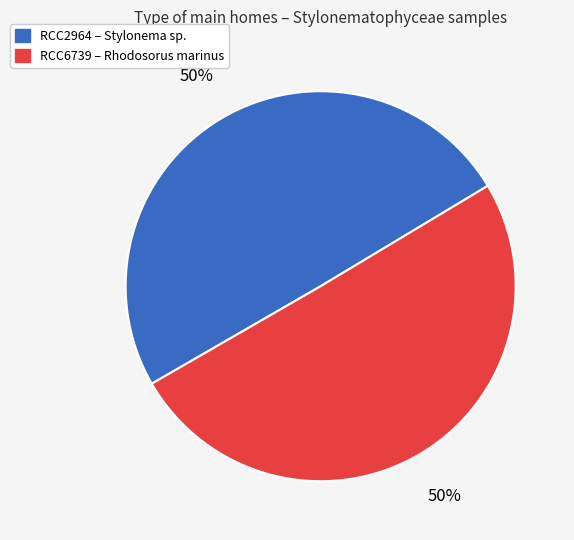

True or false: RCC6739 accounts for 50% of the total.

True